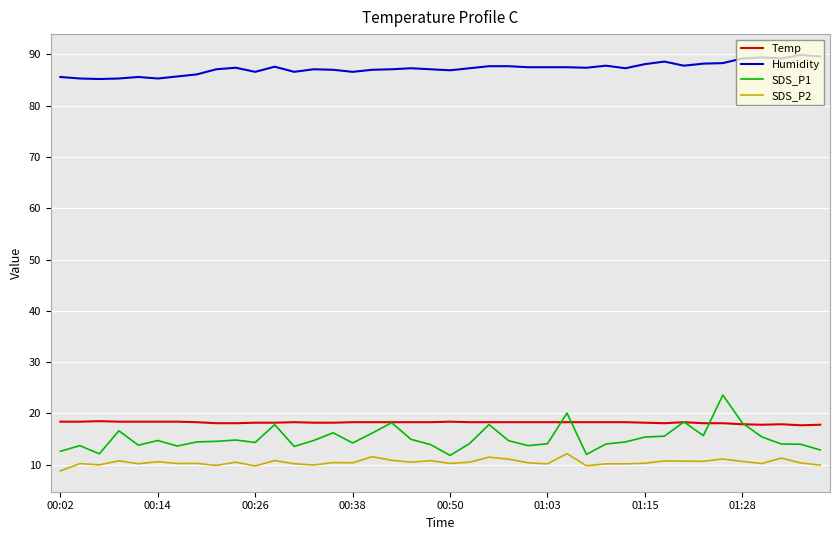

Which series has the largest range (max minus min)?

SDS_P1